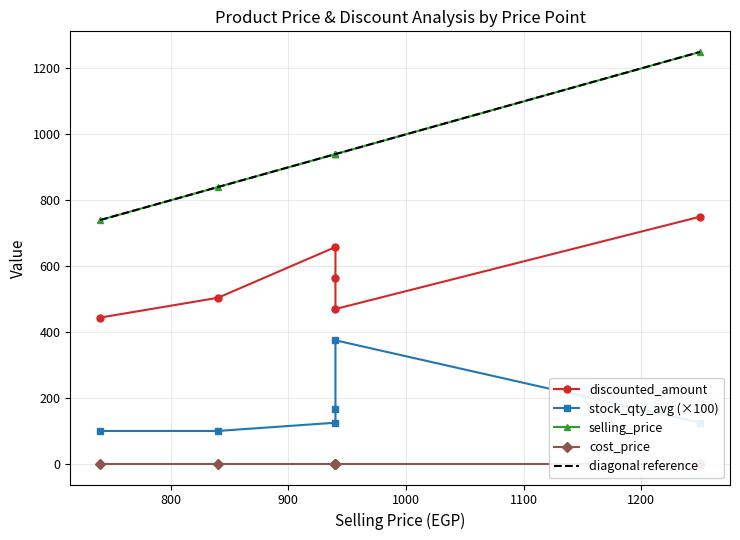

Reading left to right, transcribe all the data shown in this chart.

selling_price: 940.0	1250.0	840.0	740.0	940.0	940.0
discounted_amount: 658.0	750.0	504.0	444.0	564.0	470.0
cost_price: 0.0	0.0	0.0	0.0	0.0	0.0
stock_qty_avg: 1.2	1.2	1.0	1.0	1.7	3.8